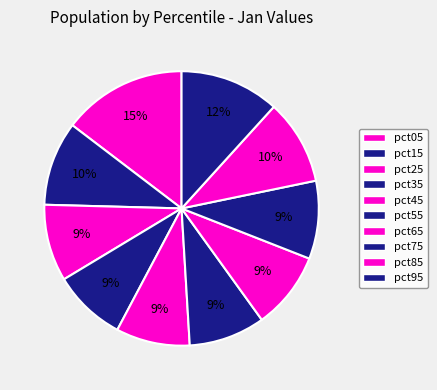

To the nearest percent, what is the combined percentage of pct05 and pct85?

25%